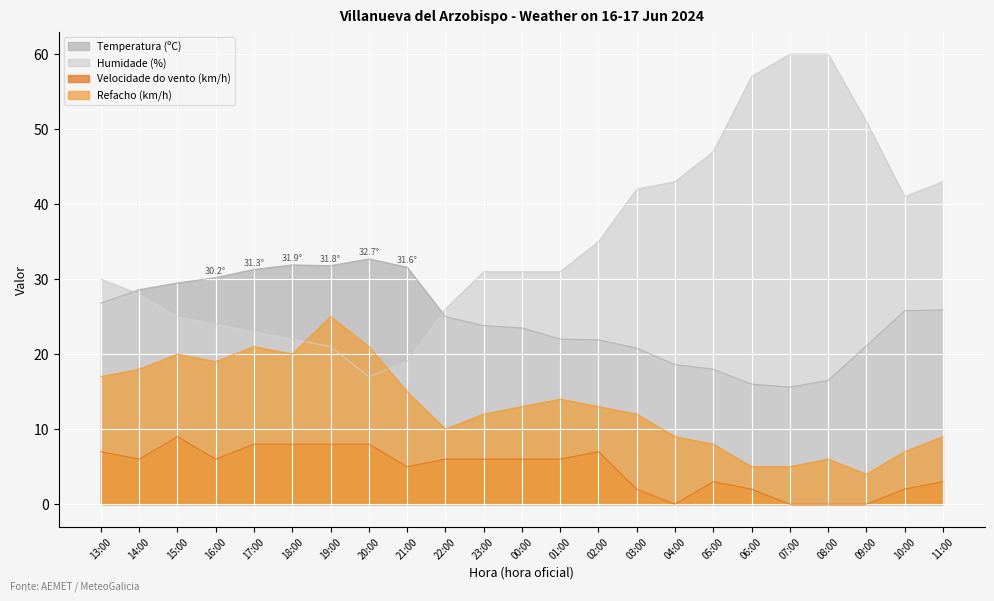

Reading left to right, list all the values displayed in this chart.

Temperatura (ºC): 13:00=26.8	14:00=28.6	15:00=29.5	16:00=30.2	17:00=31.3	18:00=31.9	19:00=31.8	20:00=32.7	21:00=31.6	22:00=25.0	23:00=23.8	00:00=23.5	01:00=22.0	02:00=21.9	03:00=20.8	04:00=18.6	05:00=18.0	06:00=16.0	07:00=15.6	08:00=16.5	09:00=21.1	10:00=25.8	11:00=25.9
Humidade (%): 13:00=30.0	14:00=28.0	15:00=25.0	16:00=24.0	17:00=23.0	18:00=22.0	19:00=21.0	20:00=17.0	21:00=19.0	22:00=26.0	23:00=31.0	00:00=31.0	01:00=31.0	02:00=35.0	03:00=42.0	04:00=43.0	05:00=47.0	06:00=57.0	07:00=60.0	08:00=60.0	09:00=51.0	10:00=41.0	11:00=43.0
Velocidade do vento (km/h): 13:00=7.0	14:00=6.0	15:00=9.0	16:00=6.0	17:00=8.0	18:00=8.0	19:00=8.0	20:00=8.0	21:00=5.0	22:00=6.0	23:00=6.0	00:00=6.0	01:00=6.0	02:00=7.0	03:00=2.0	04:00=0.0	05:00=3.0	06:00=2.0	07:00=0.0	08:00=0.0	09:00=0.0	10:00=2.0	11:00=3.0
Refacho (km/h): 13:00=17.0	14:00=18.0	15:00=20.0	16:00=19.0	17:00=21.0	18:00=20.0	19:00=25.0	20:00=21.0	21:00=15.0	22:00=10.0	23:00=12.0	00:00=13.0	01:00=14.0	02:00=13.0	03:00=12.0	04:00=9.0	05:00=8.0	06:00=5.0	07:00=5.0	08:00=6.0	09:00=4.0	10:00=7.0	11:00=9.0